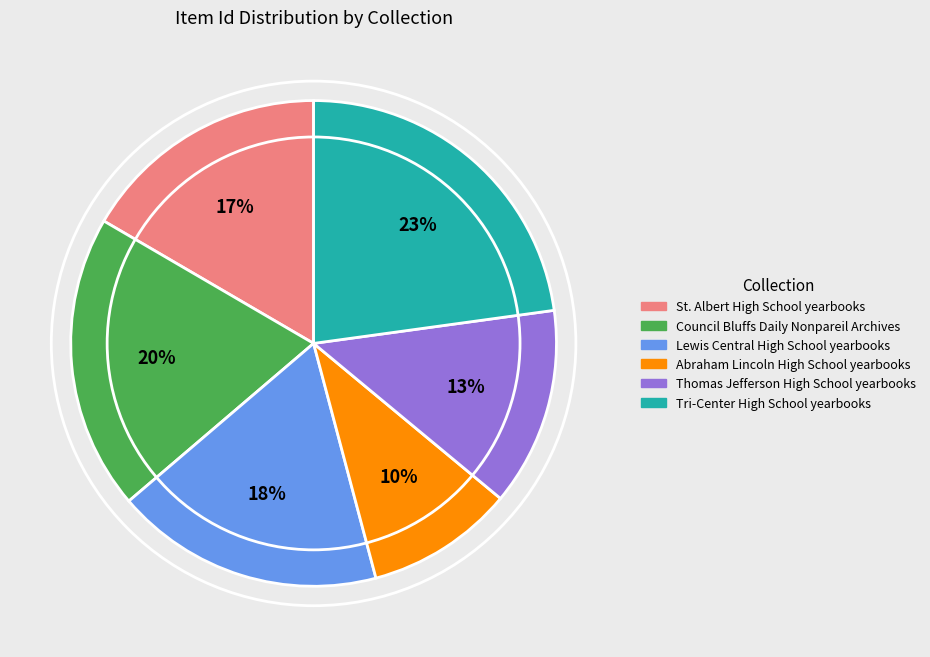

Approximately how many times larger is the value at Tri-Center High School yearbooks compared to Lewis Central High School yearbooks?

1.3